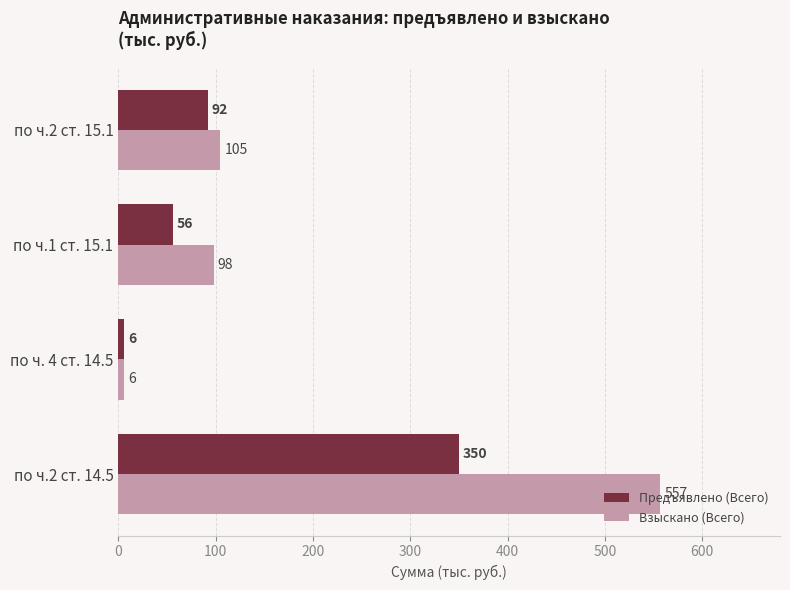

What is the minimum value for Предъявлено (Всего)?

6